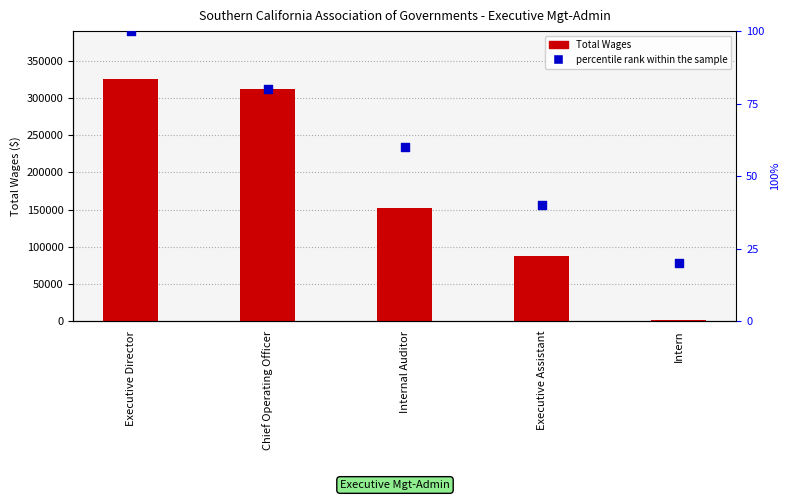

What is the total value across all series at Executive Assistant?

88051